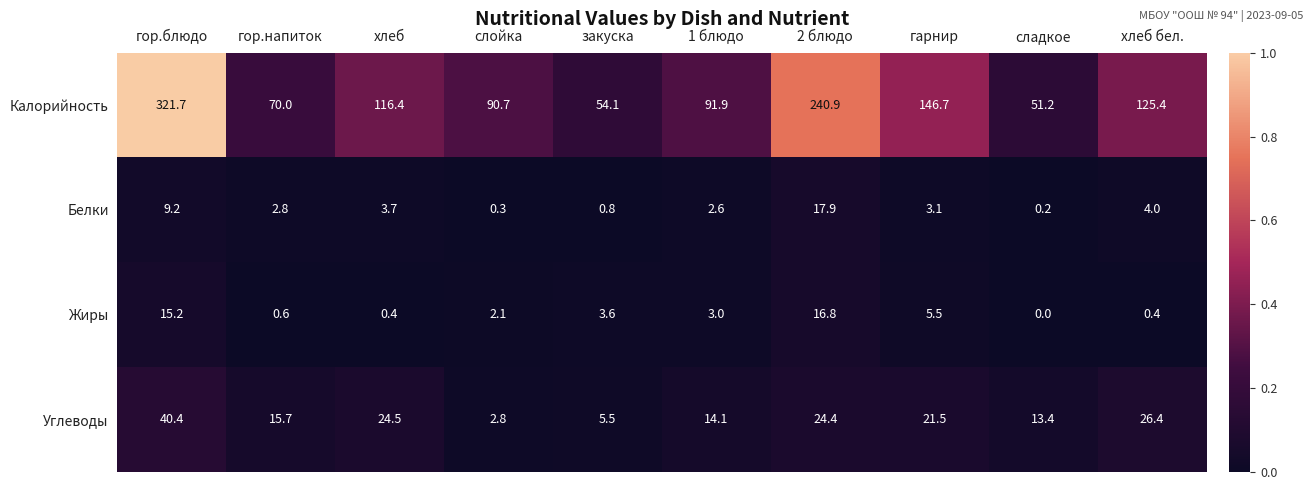

What is the sum of all Белки values?

44.6